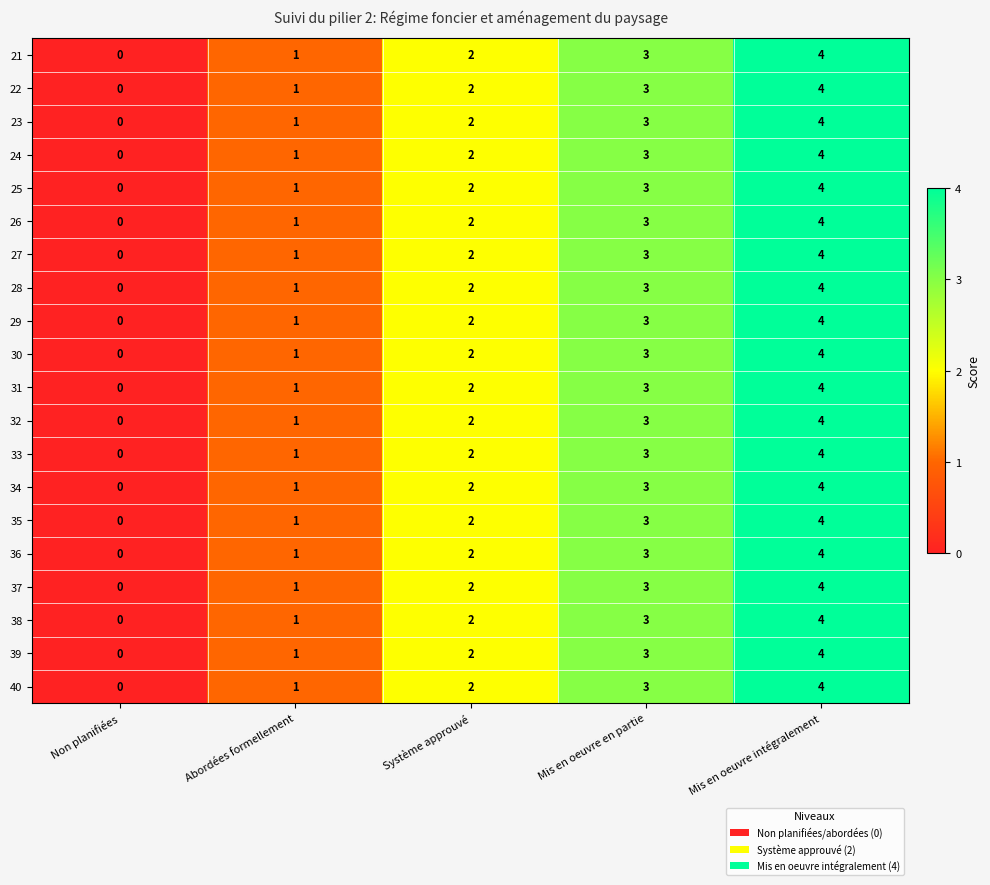

True or false: 37 has a value of 0 at Non planifiées.

True